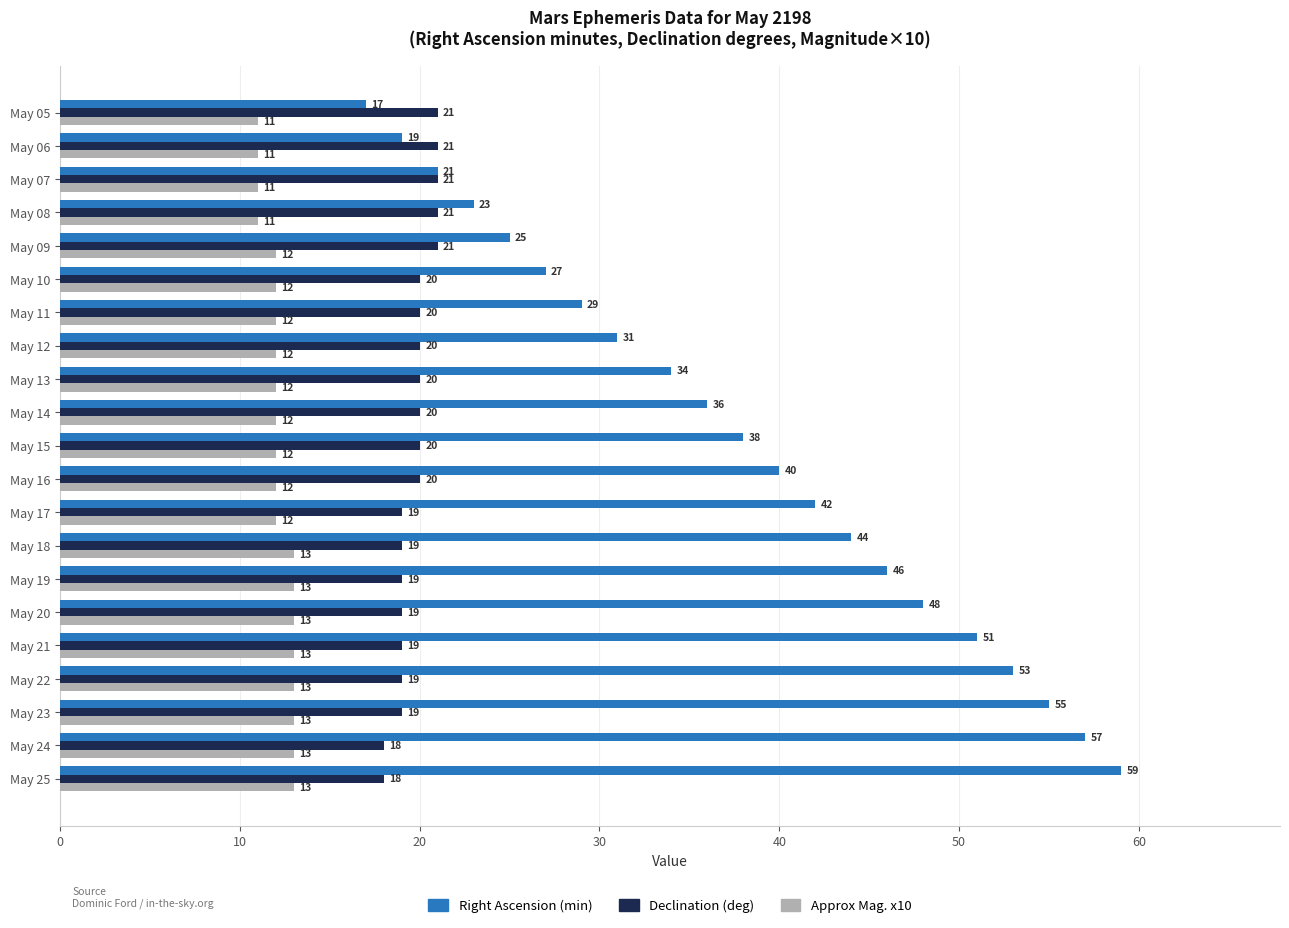

Read the Approx Mag. x10 value at May 24.

13